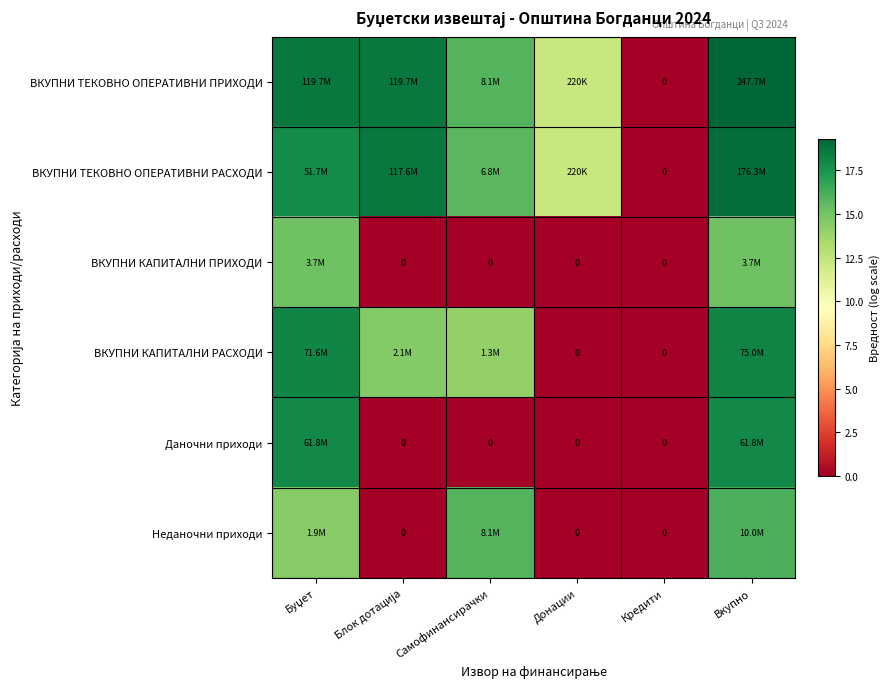

What is the total value across all series at Донации?

24.6